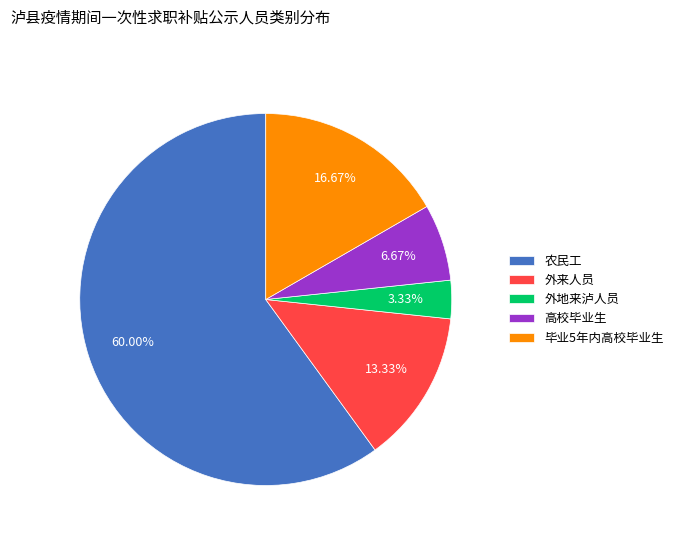

How many segments does this pie chart have?

5